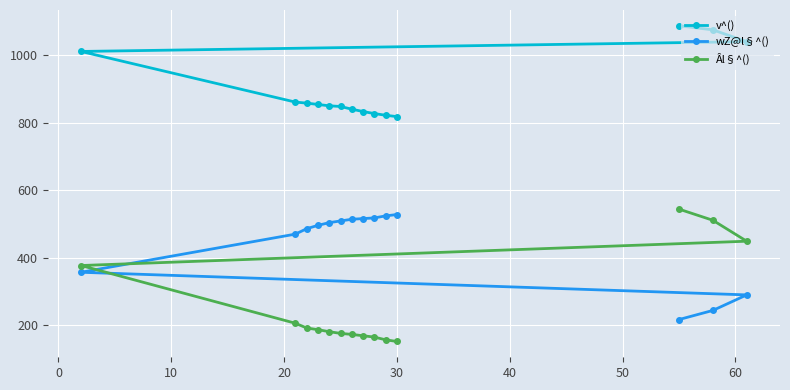

What is the minimum value shown in the chart?

152